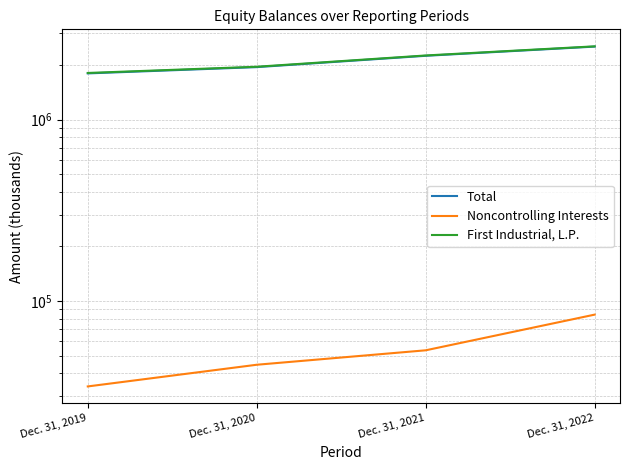

Which category has the lowest value in the First Industrial, L.P. series?

Dec. 31, 2019